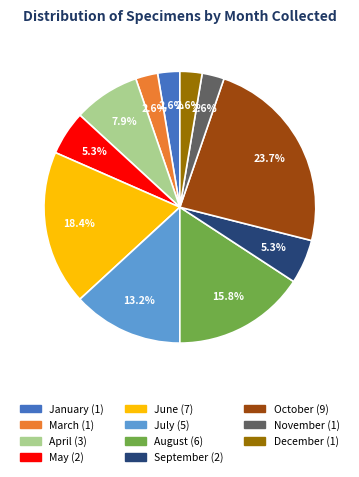

Does any single category account for the majority?

No